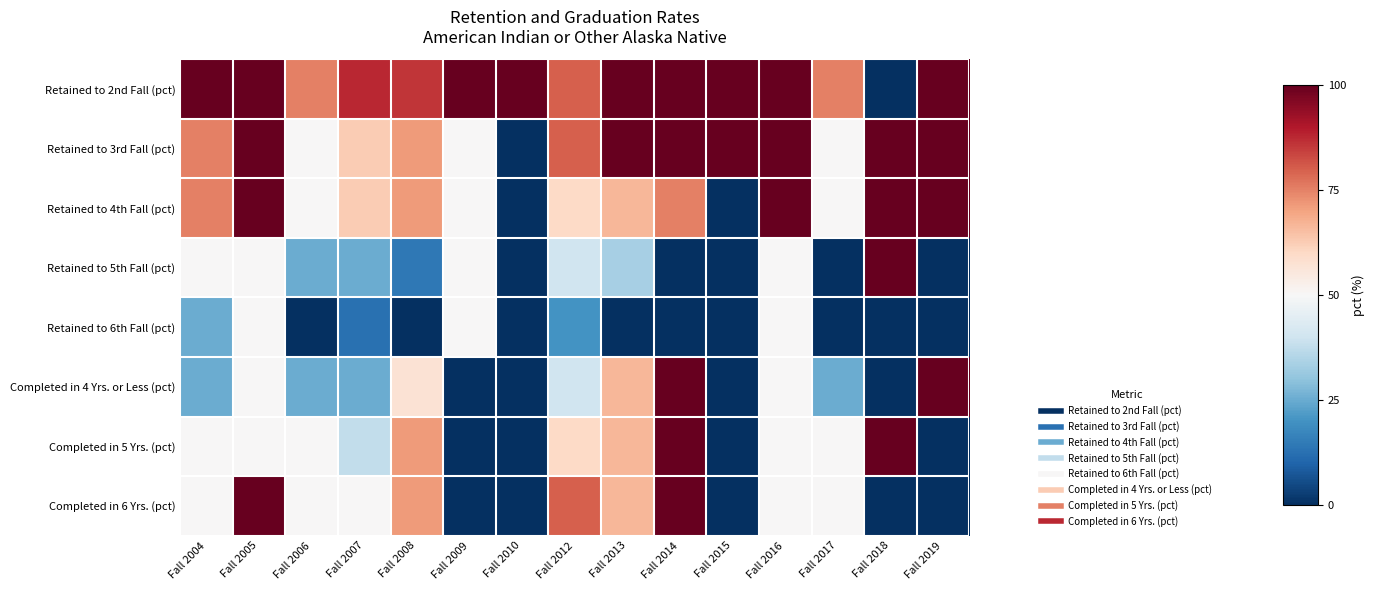

At how many categories does at least one series exceed 0?

15